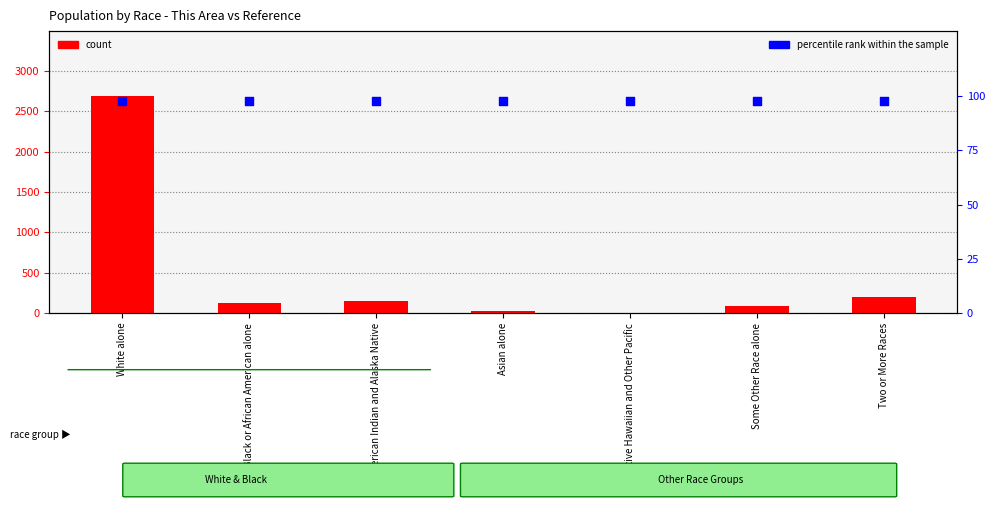

Which series has the largest Y range (max minus min)?

count